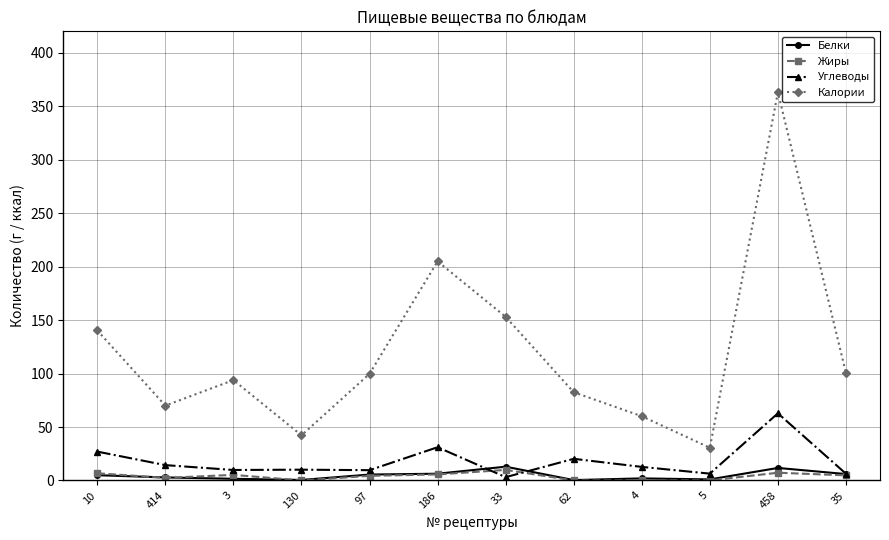

How many categories are shown in the chart?

12